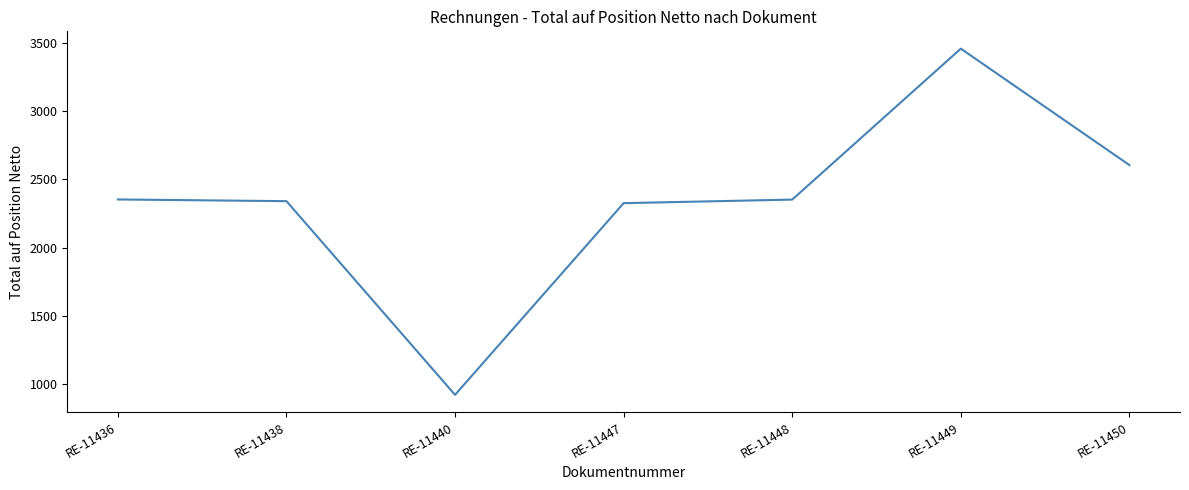

Where is the first local minimum?

RE-11440